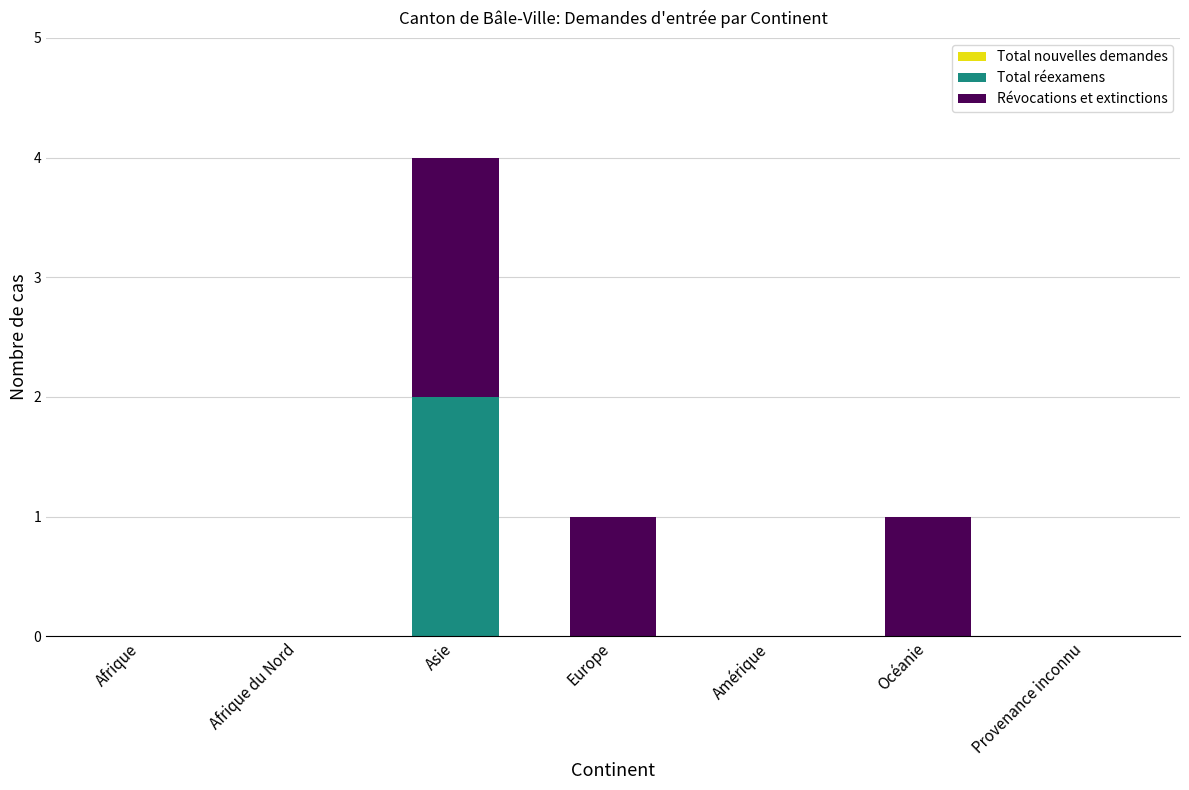

True or false: Total réexamens has a value of 0 at Afrique du Nord.

True